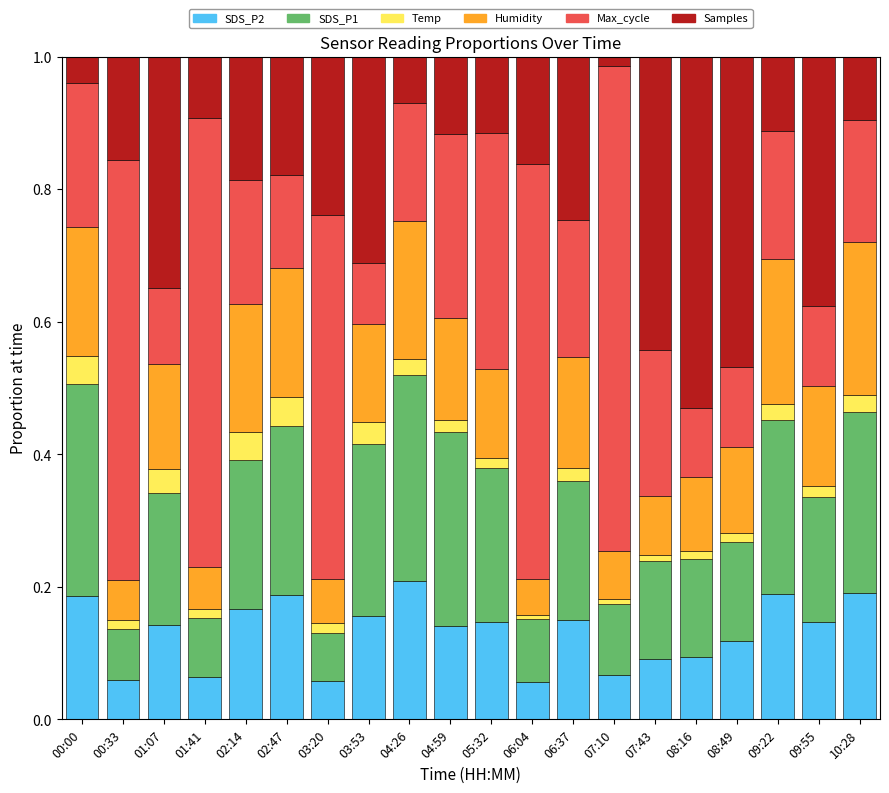

The value of SDS_P2 at 07:10 is 0.1. True or false?

True